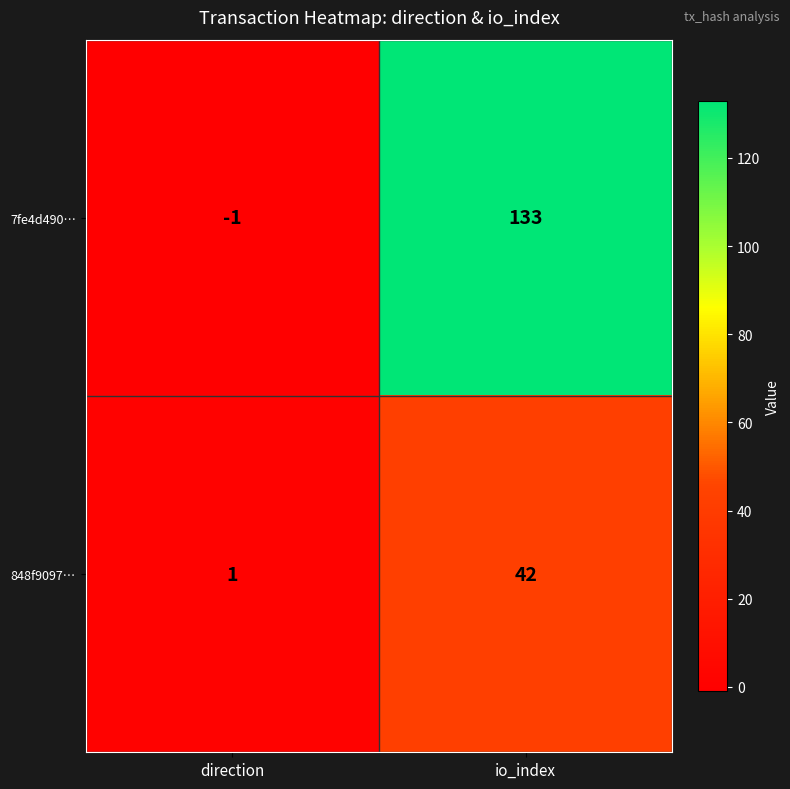

What is the sum of all 848f9097… values?

43